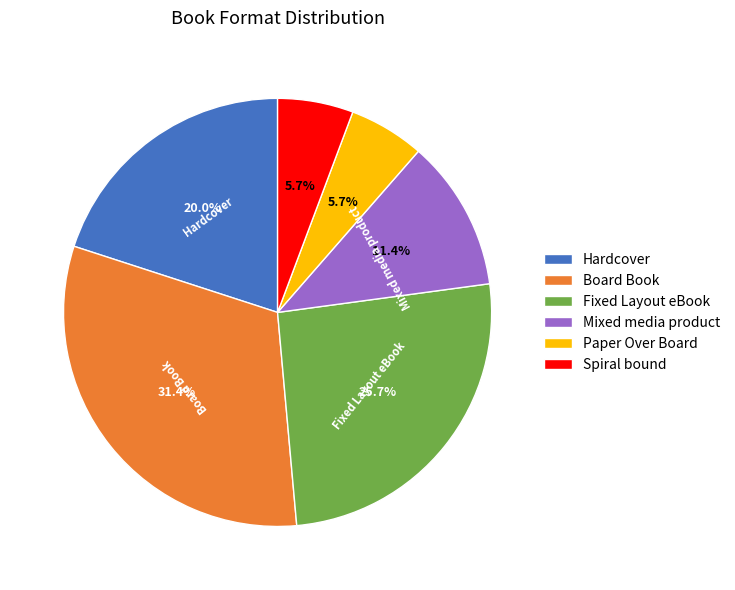

To the nearest percent, what is the average slice percentage?

17%